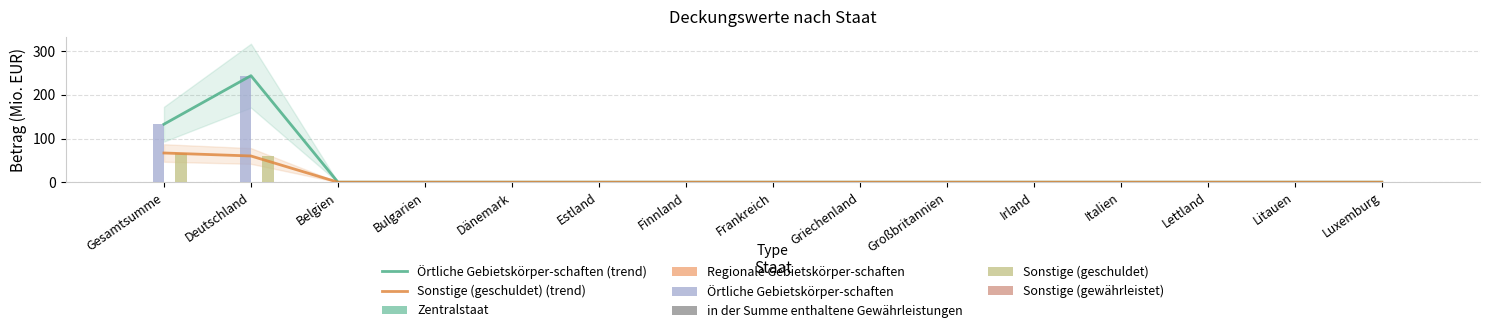

Is the value of Zentralstaat at Belgien greater than the value of Sonstige (gewährleistet) at Luxemburg?

No